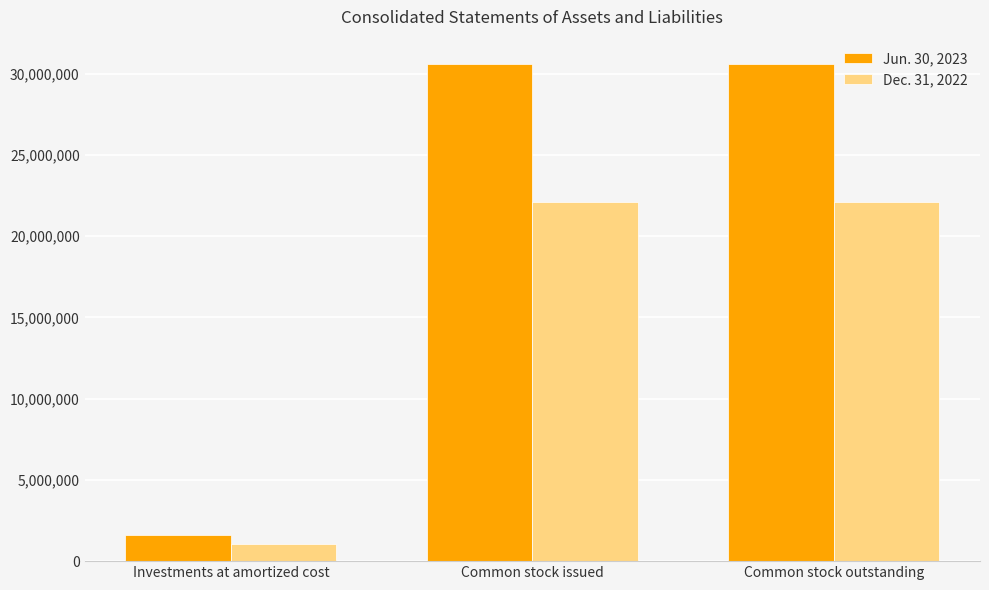

Is the value of Dec. 31, 2022 at Investments at amortized cost greater than the value of Jun. 30, 2023 at Common stock outstanding?

No